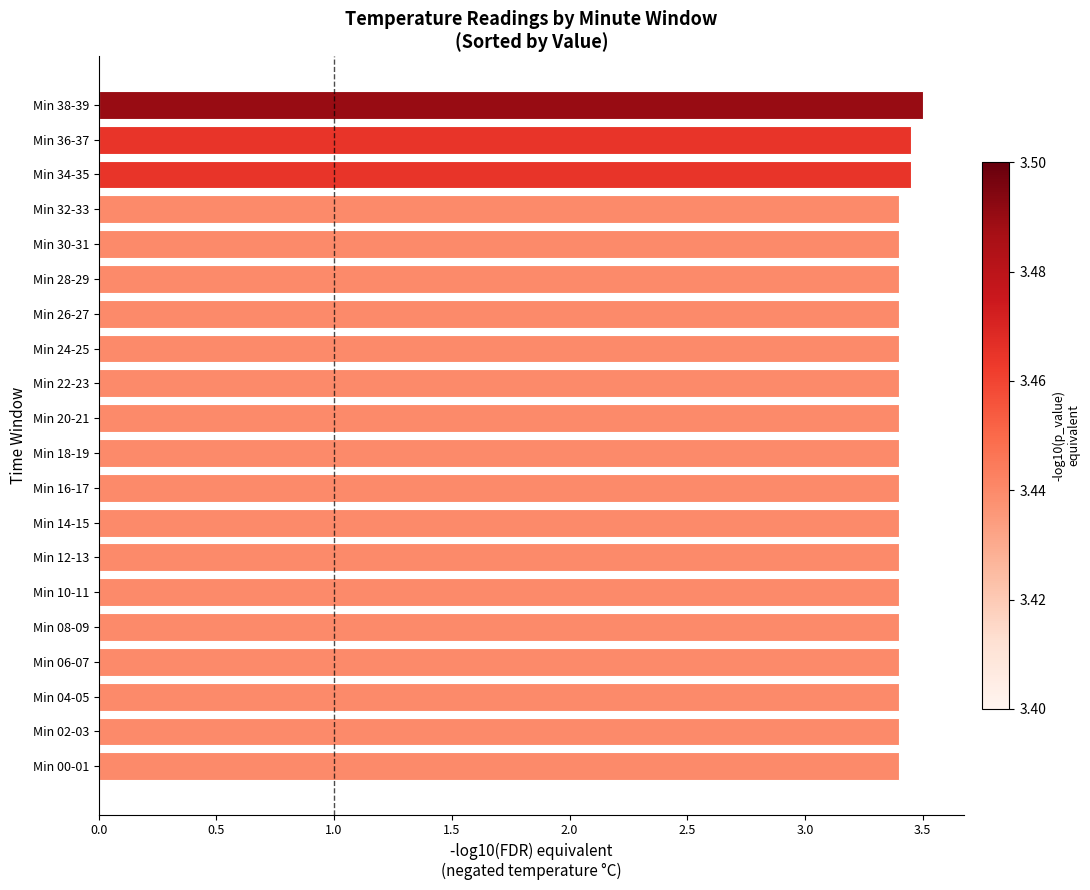

What is the smallest value displayed?

3.4